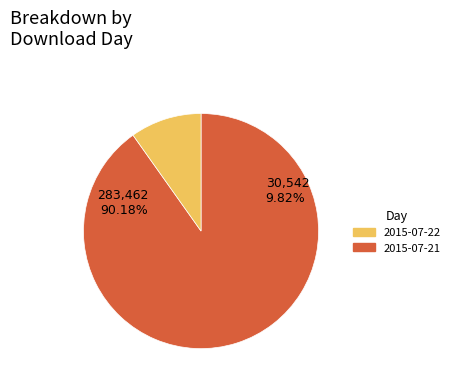

Does 2015-07-22 account for over 50% of the chart?

No